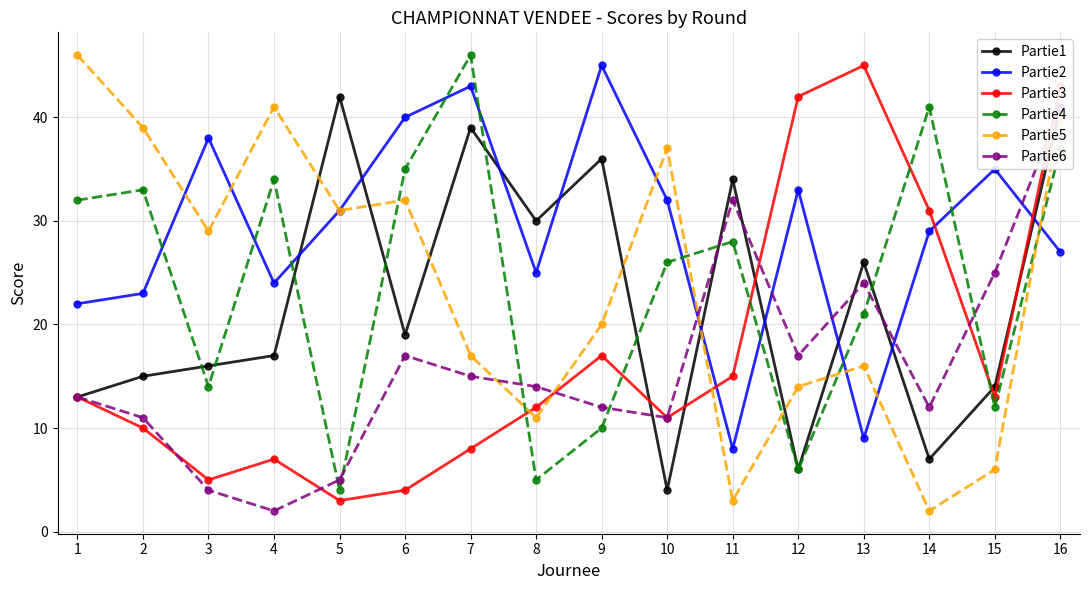

What value does the Partie5 series have at 7, to the nearest 5?

15